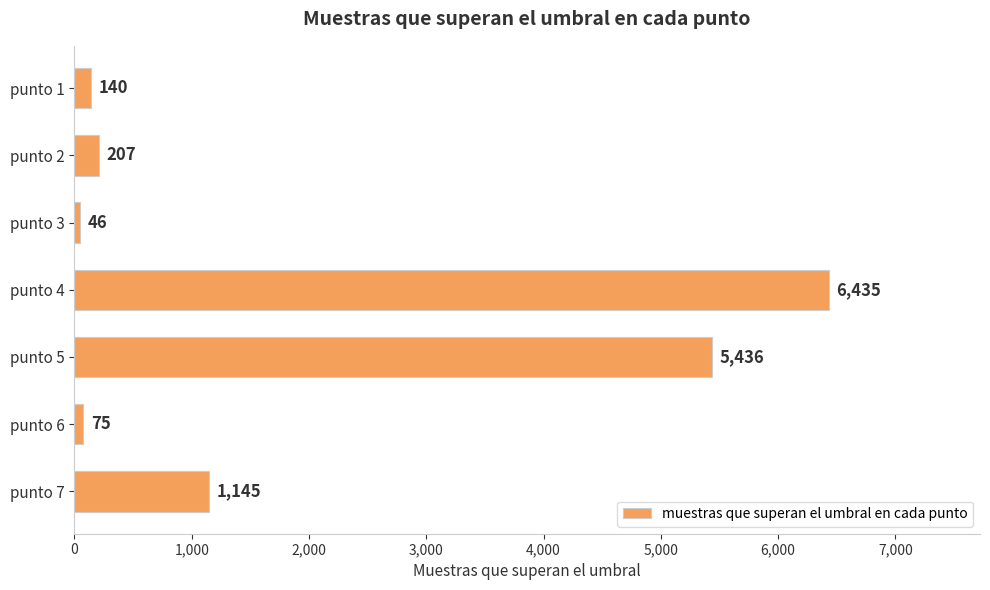

At which category does the chart reach its minimum across all series?

punto 3